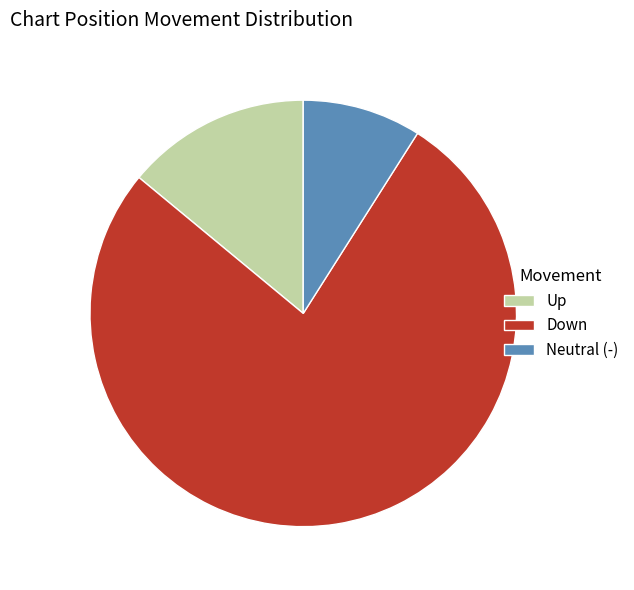

How many segments does this pie chart have?

3